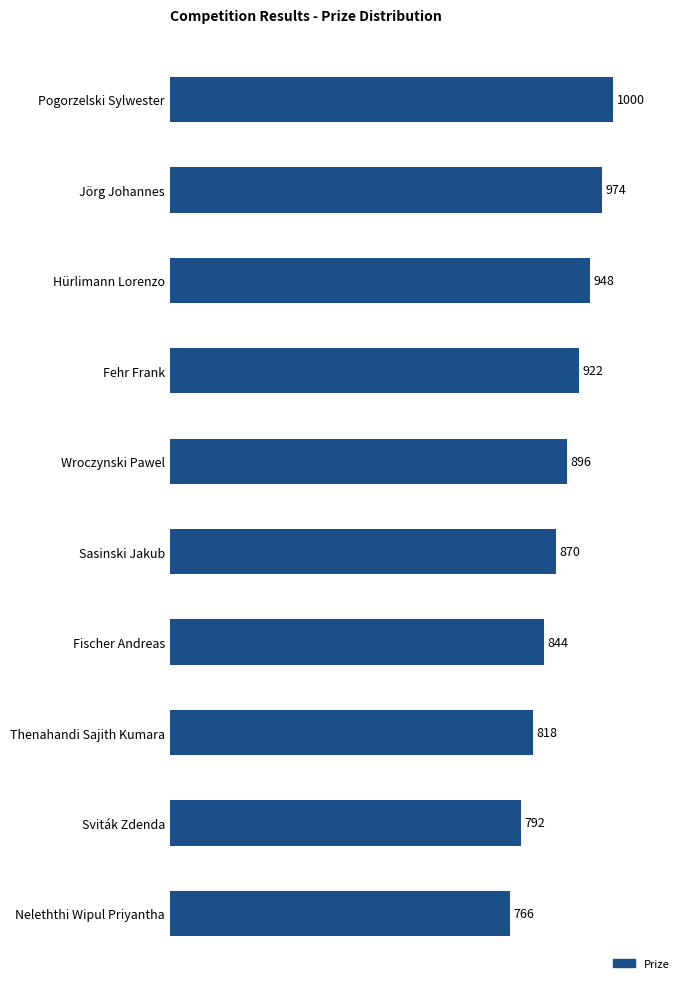

Between Jörg Johannes and Neleththi Wipul Priyantha, which is larger?

Jörg Johannes